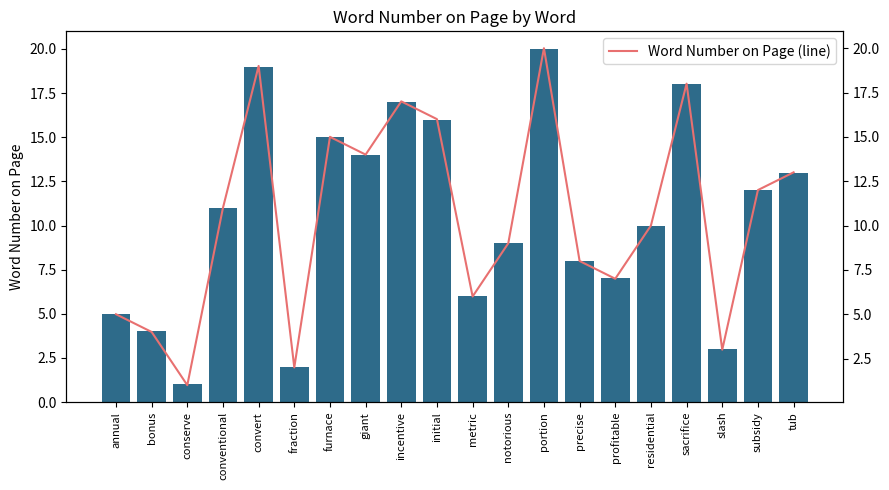

The value of Word Number on Page at notorious is 6. True or false?

False